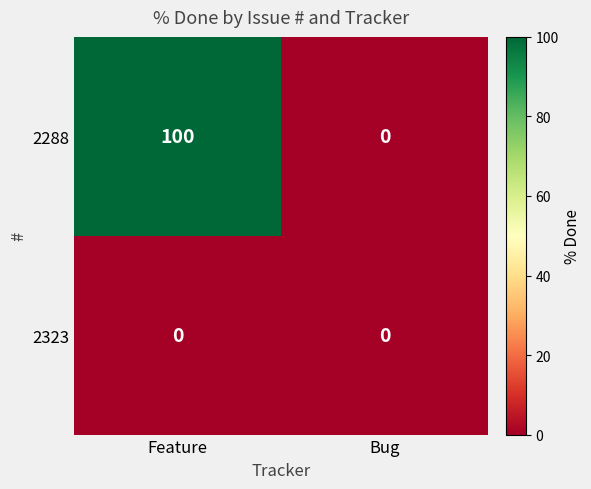

At Feature, list the series in order from smallest to largest.

2323, 2288